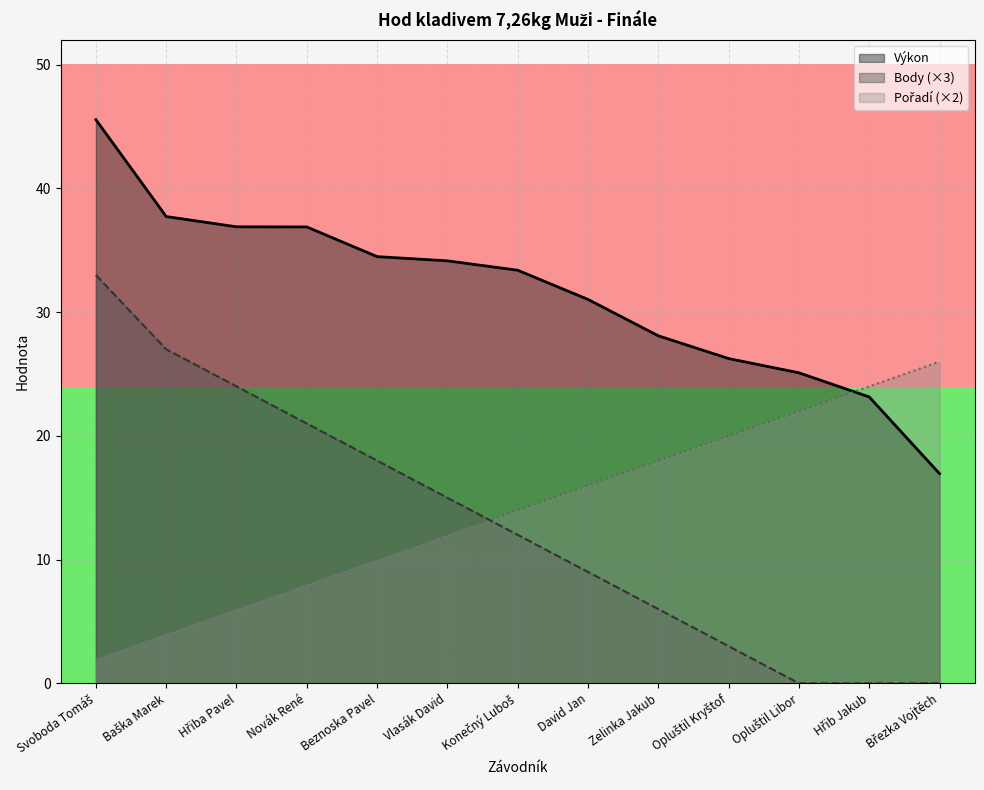

After their last crossing, which series has the higher values: Výkon or Pořadí?

Pořadí